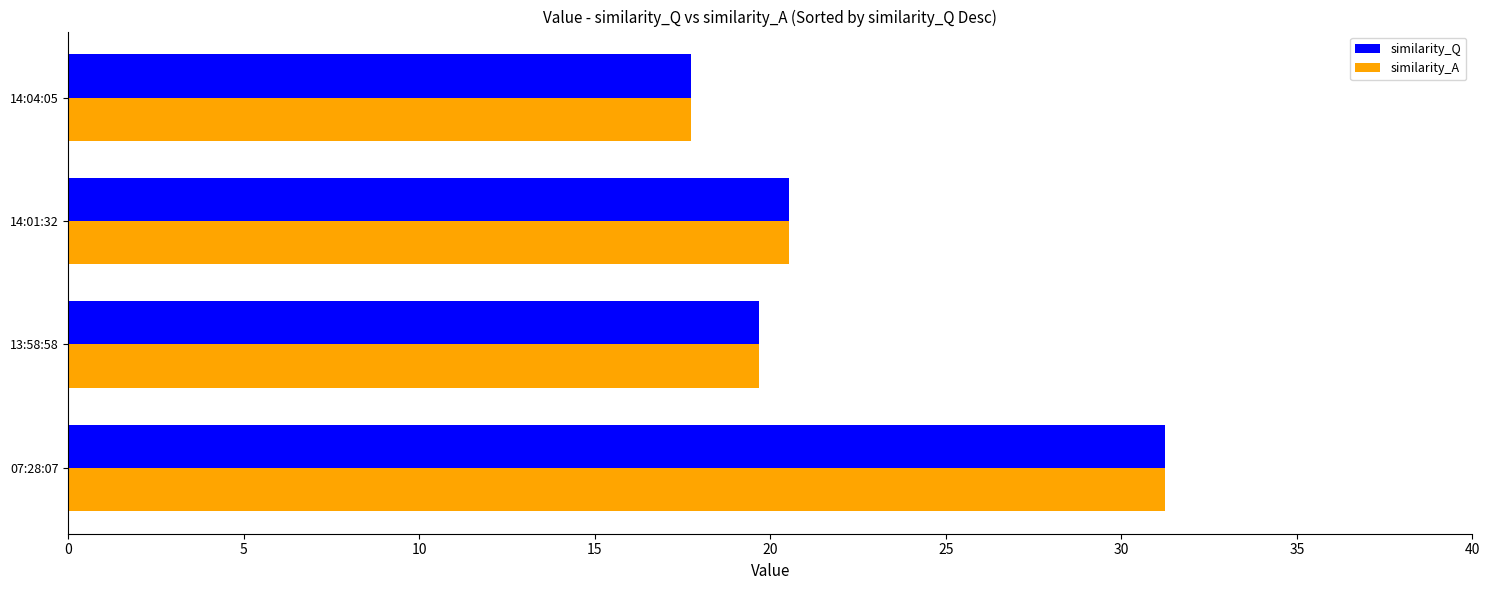

At which category is the sum across all series the highest?

07:28:07